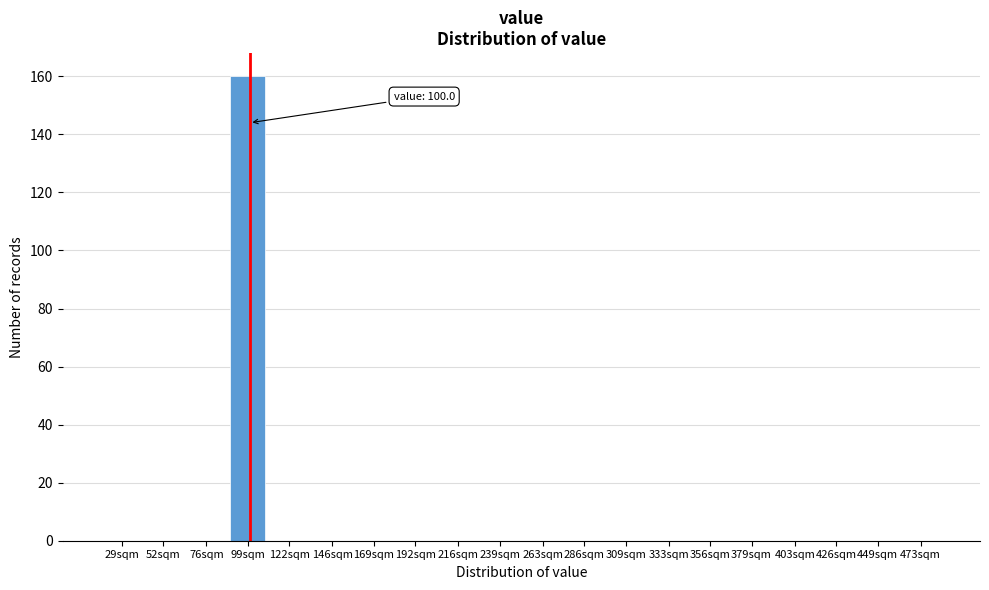

Reading left to right, list all the values displayed in this chart.

29sqm=0	52sqm=0	76sqm=0	99sqm=160	122sqm=0	146sqm=0	169sqm=0	192sqm=0	216sqm=0	239sqm=0	263sqm=0	286sqm=0	309sqm=0	333sqm=0	356sqm=0	379sqm=0	403sqm=0	426sqm=0	449sqm=0	473sqm=0